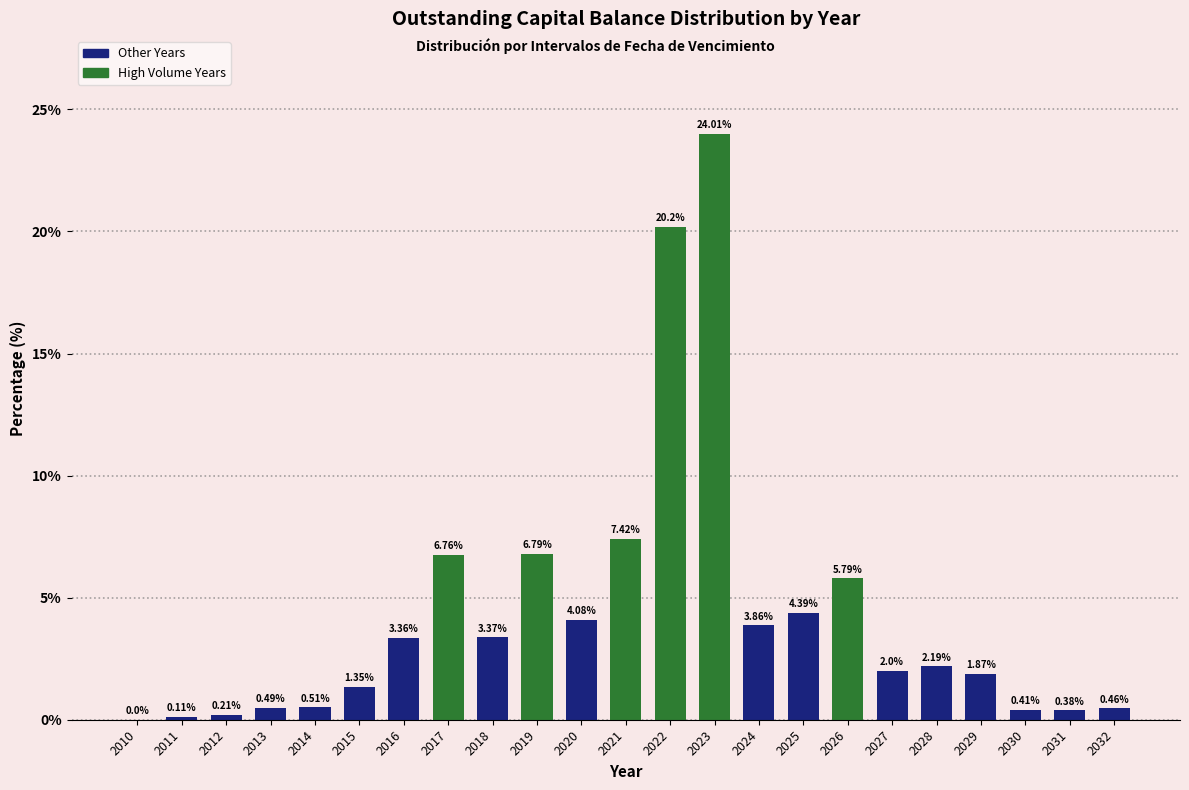

What is the sum of all values?

100.0